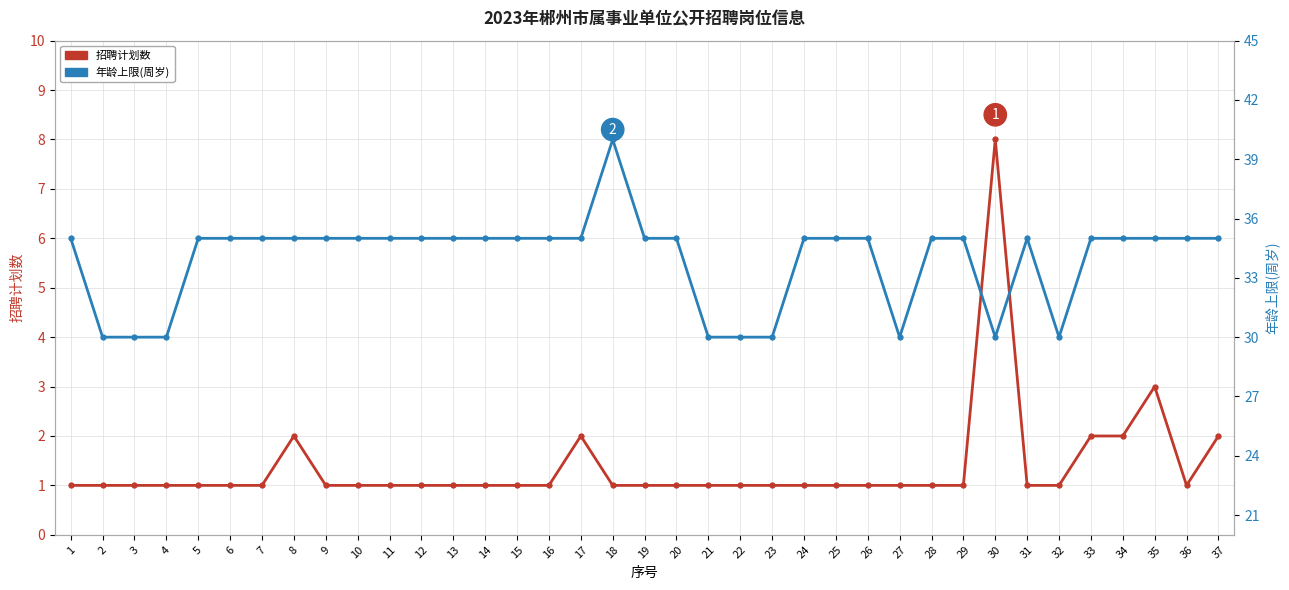

The 招聘计划数 series shows 1 at 29. True or false?

True